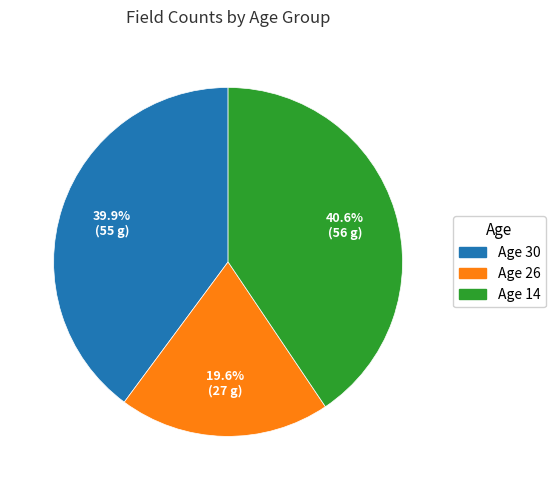

Does Age 14 account for over 50% of the chart?

No